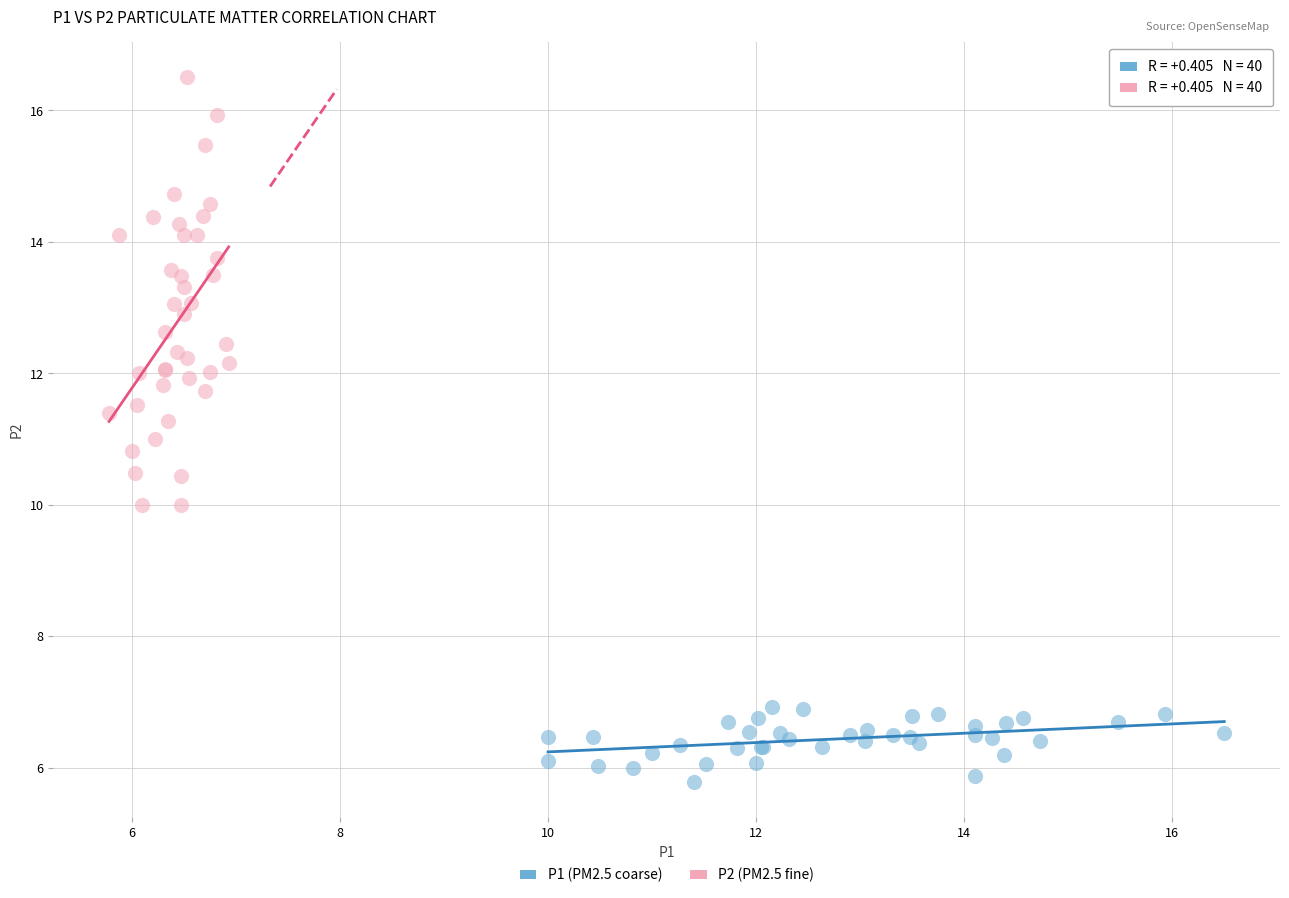

Which series contains the highest Y value?

P2 (PM2.5 fine)